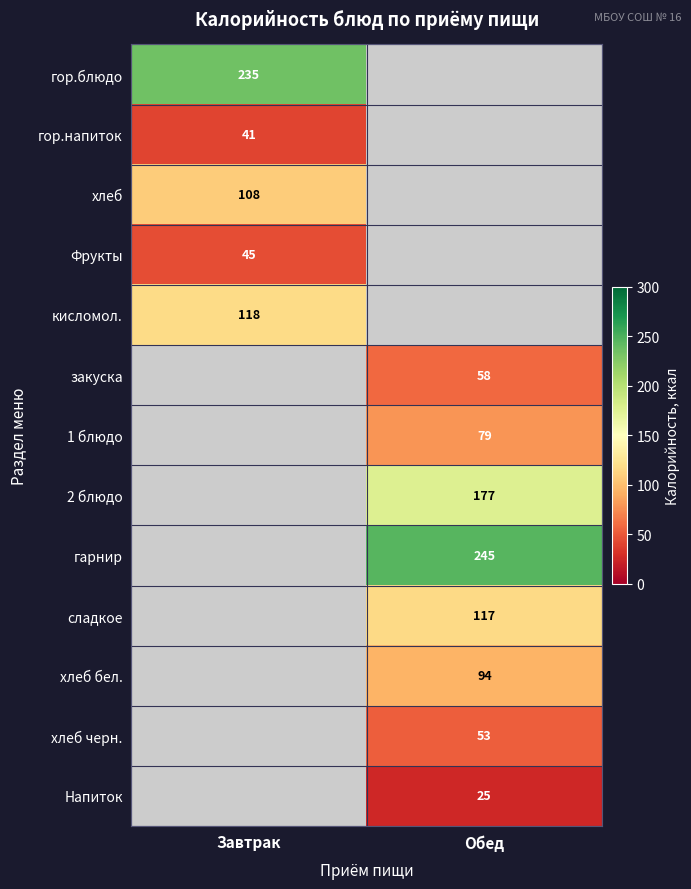

The value of Напиток at Обед is 25. True or false?

True